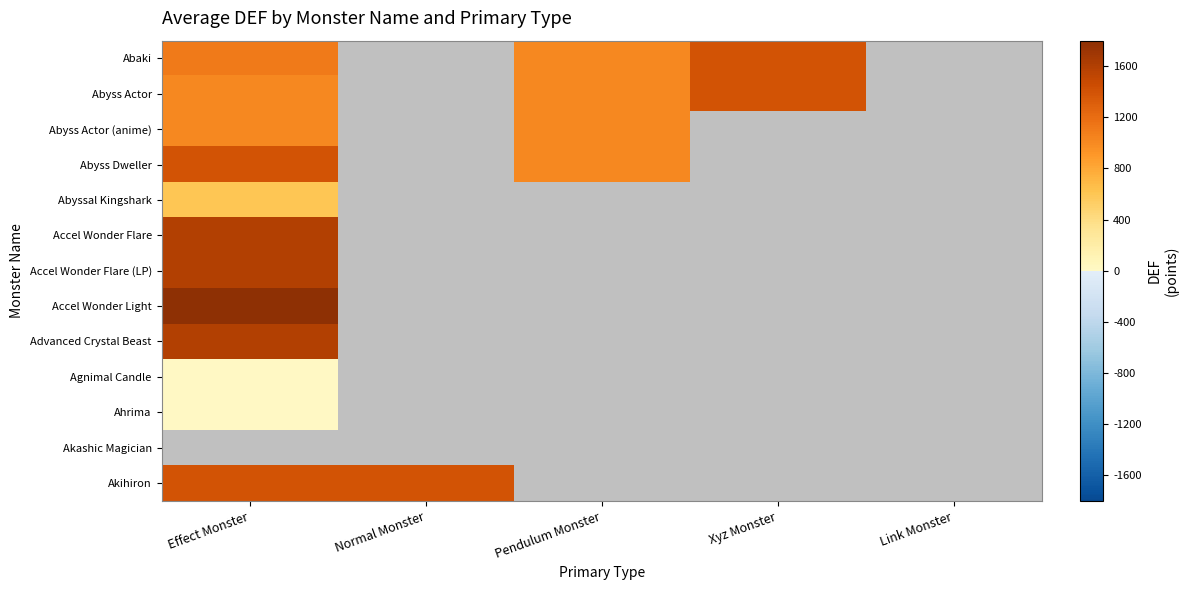

Rank the categories by Akashic Magician value from highest to lowest.

Effect Monster, Normal Monster, Pendulum Monster, Xyz Monster, Link Monster